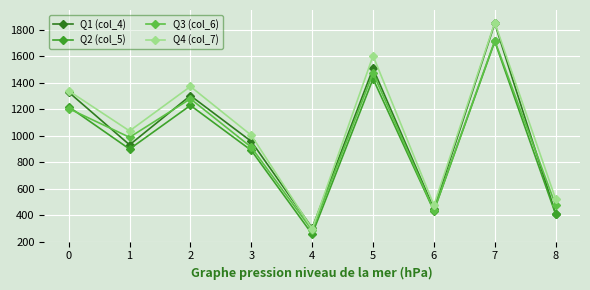

Count the number of categories in the chart.

9